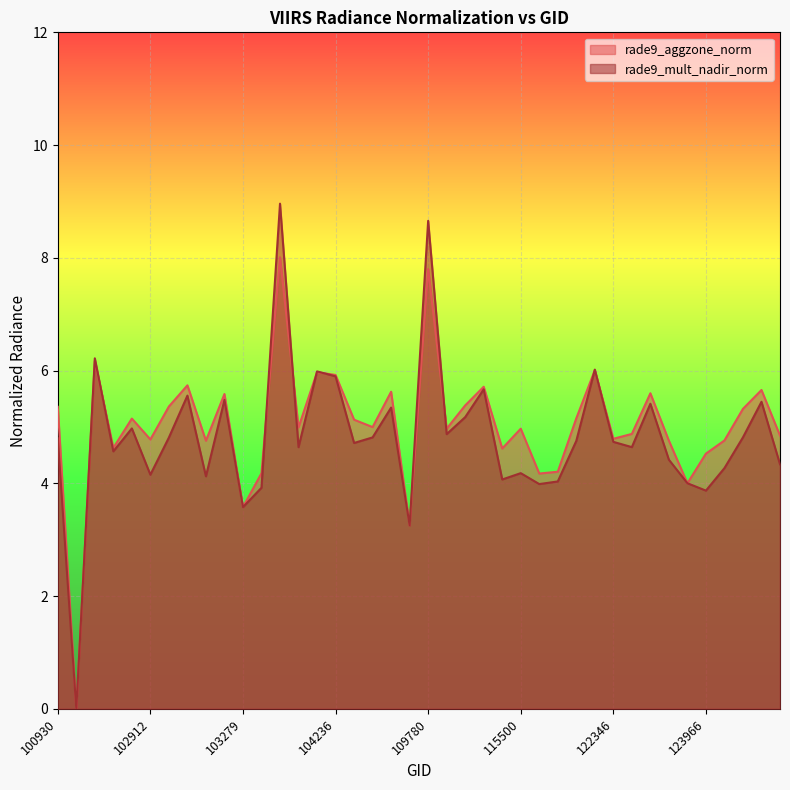

How many lines are shown in the chart?

2